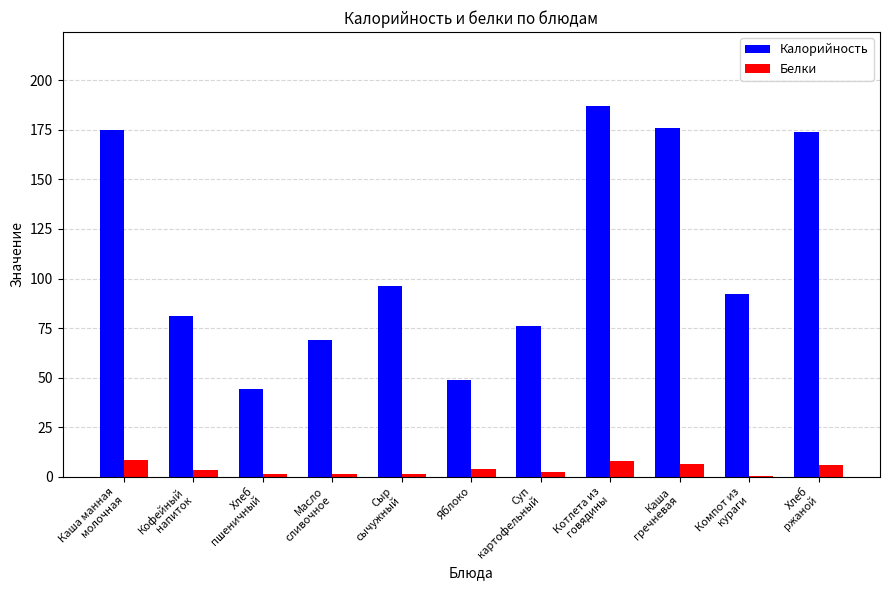

Which series has the largest total across all categories?

Калорийность